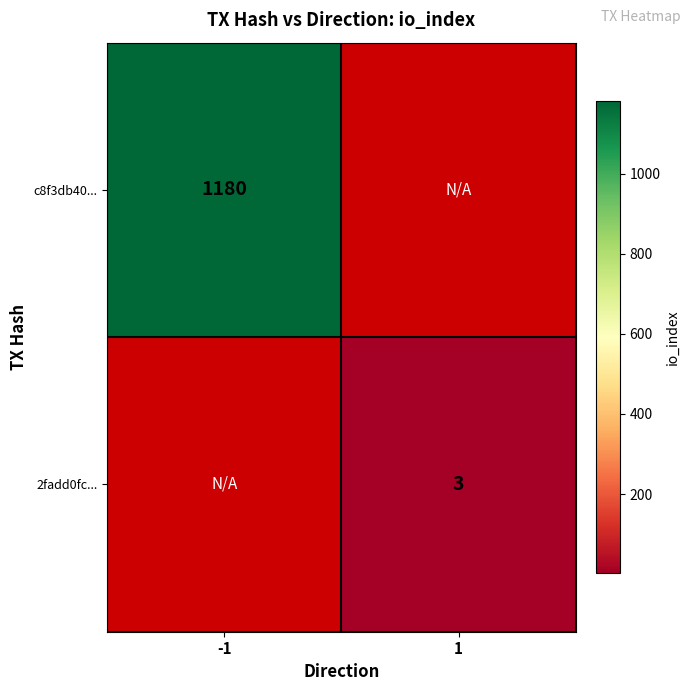

Is it true that 2fadd0fc... equals 5 at 1?

False